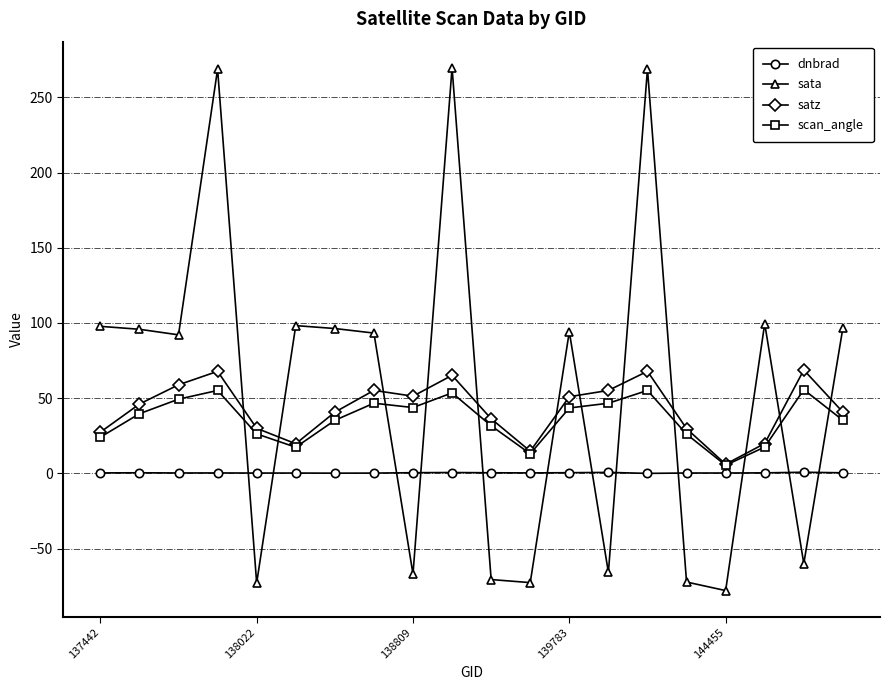

What is the greatest value displayed?

269.7